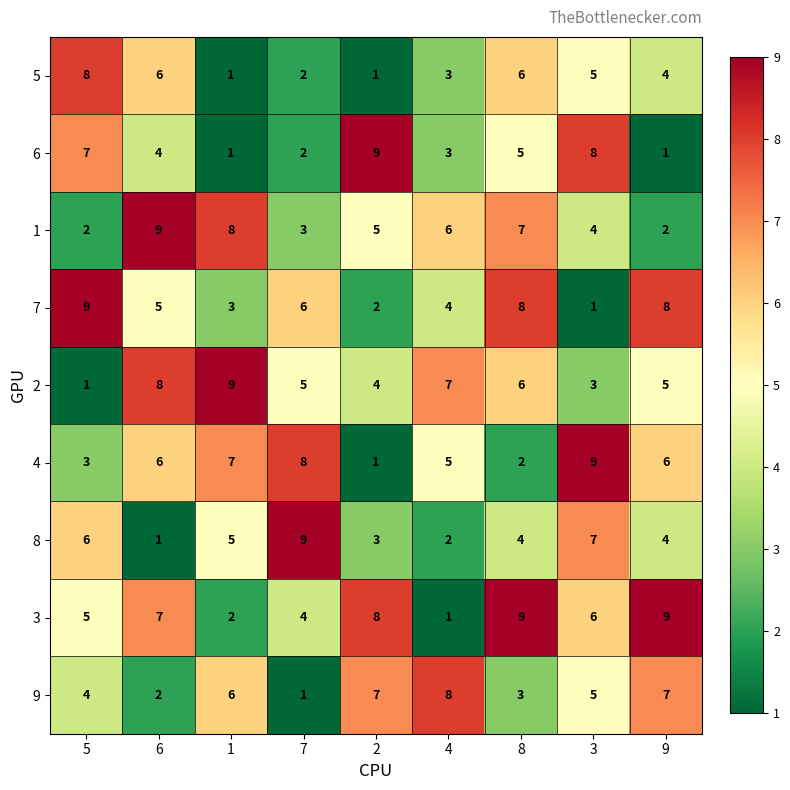

Between 6 and 3, which series saw the biggest shift?

8